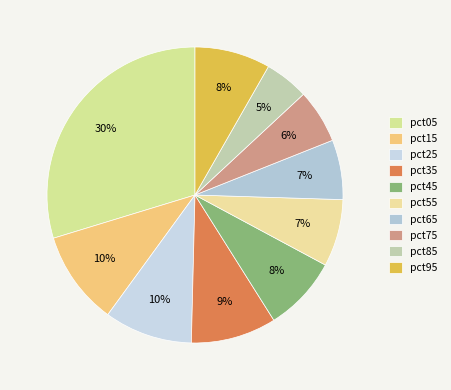

How many segments does this pie chart have?

10